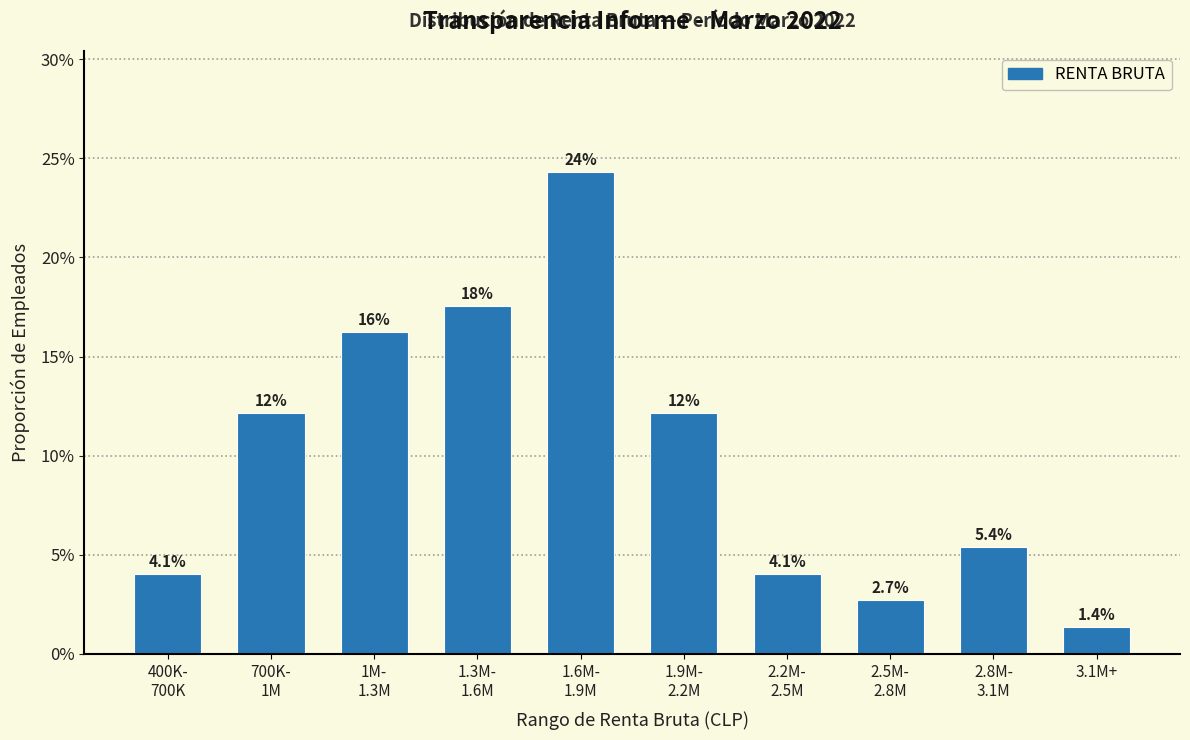

Are the bars horizontal?

No